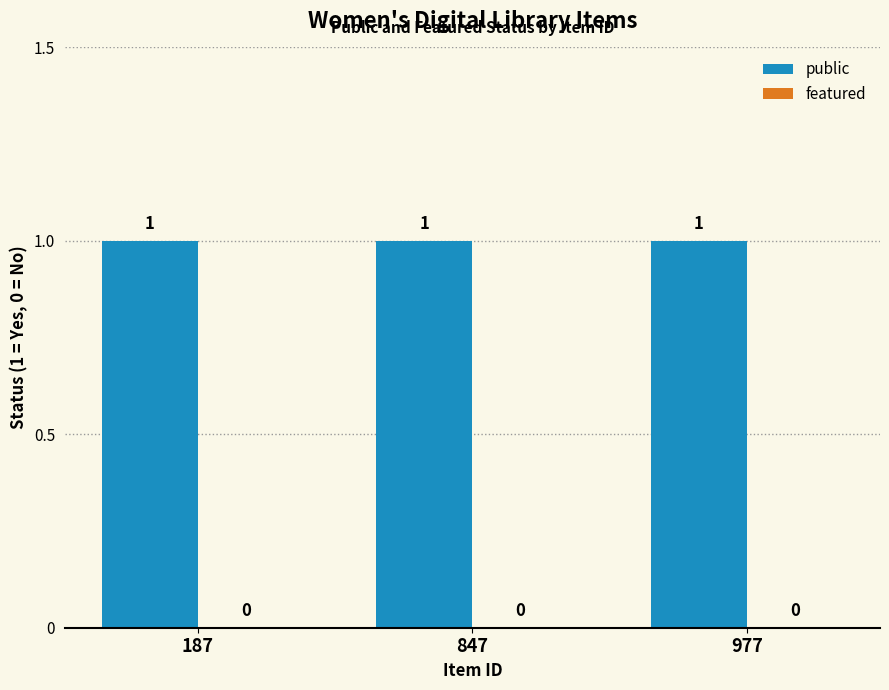

Reading right to left, extract all data points from this chart.

public: 977=1	847=1	187=1
featured: 977=0	847=0	187=0